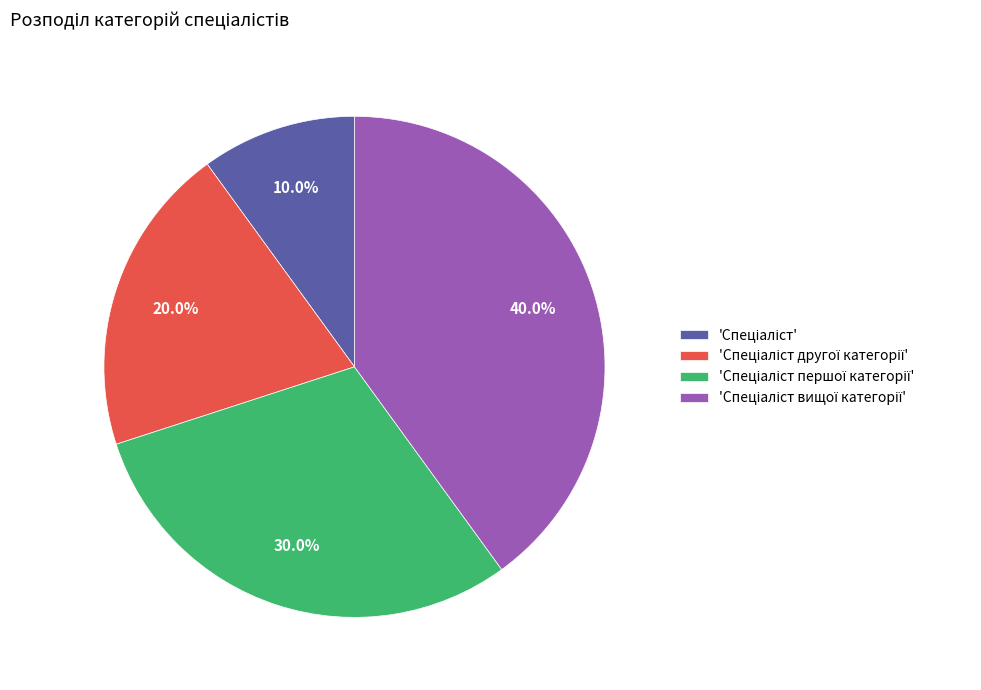

Does any single category account for the majority?

No